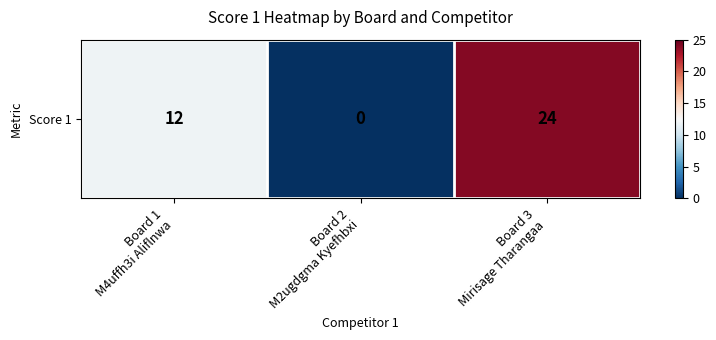

List the labels in order of value, largest first.

Board 3
Mirisage Tharangaa, Board 1
M4uffh3i Aliflnwa, Board 2
M2ugdgma Kyefhbxi